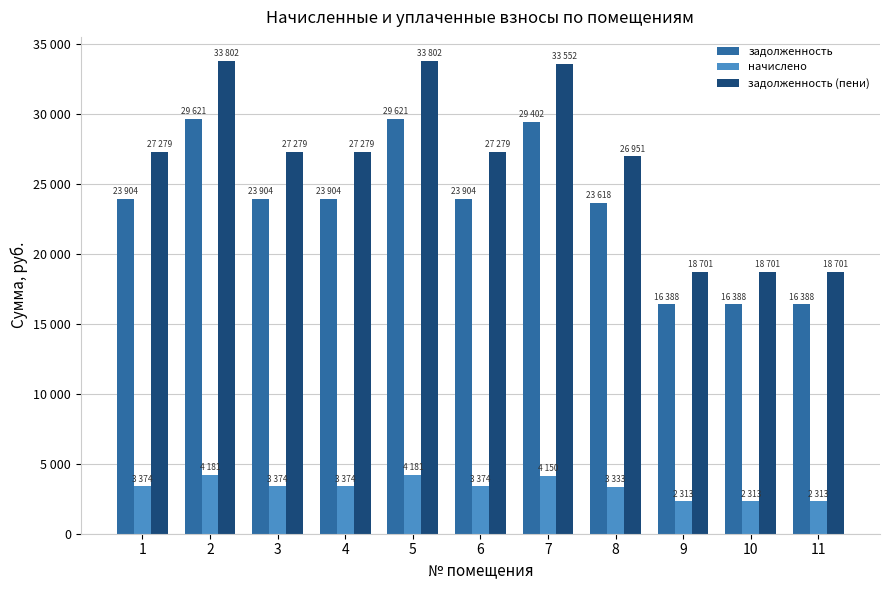

What is the total value across all series at 5?

67605.1